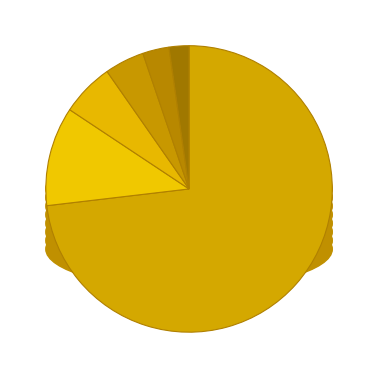

Does 01 account for over 50% of the chart?

No